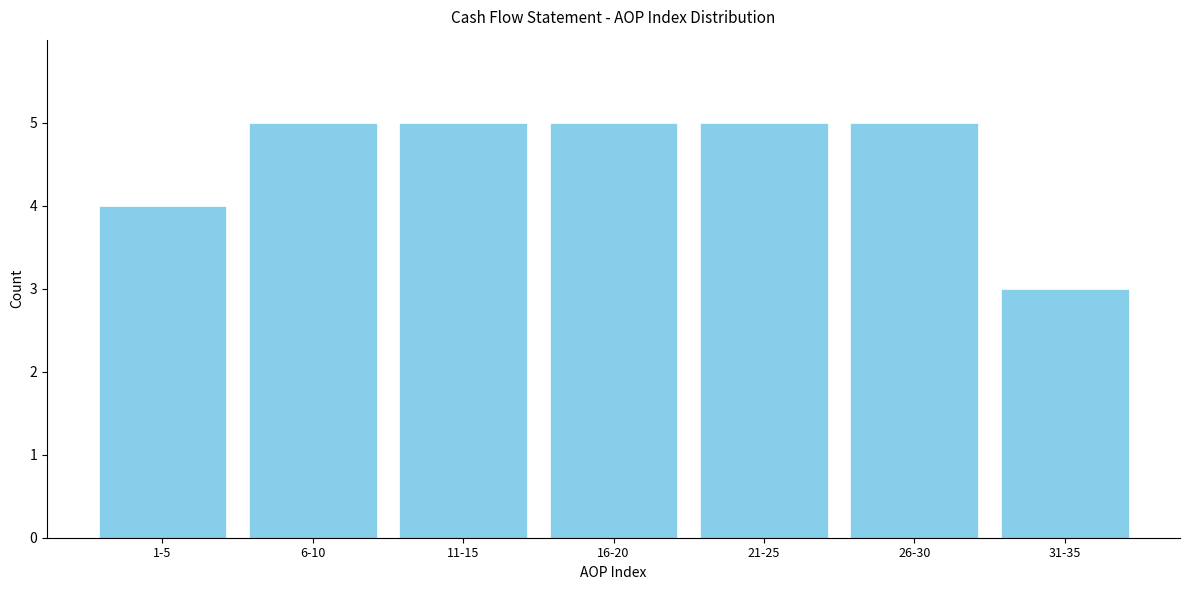

Reading left to right, transcribe all the data shown in this chart.

1-5=4	6-10=5	11-15=5	16-20=5	21-25=5	26-30=5	31-35=3